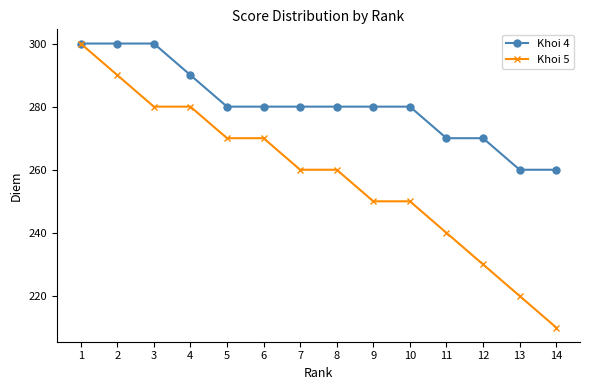

At which category is the sum across all series the highest?

1